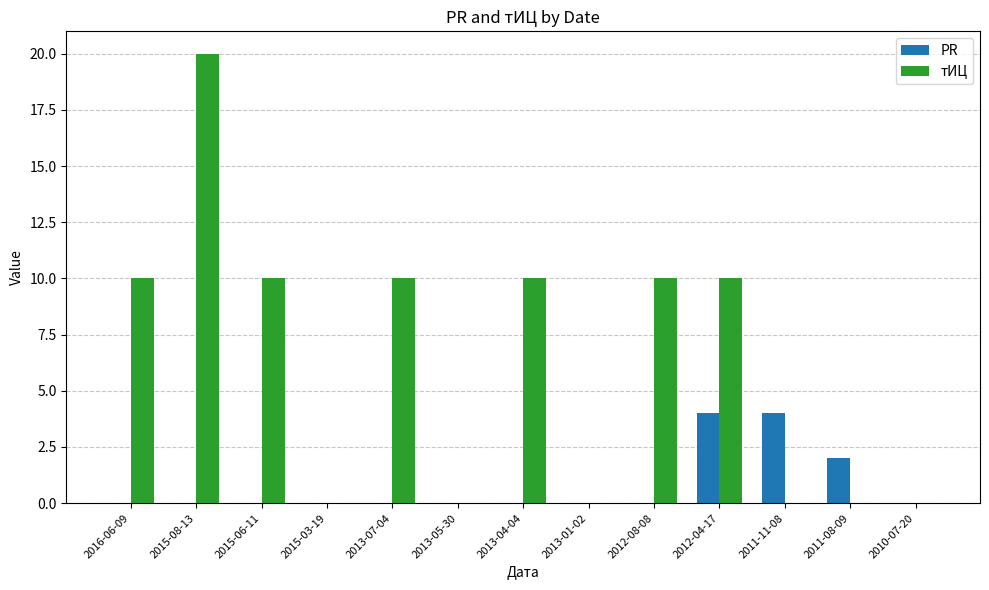

Which series changed the most between 2012-08-08 and 2010-07-20?

тИЦ